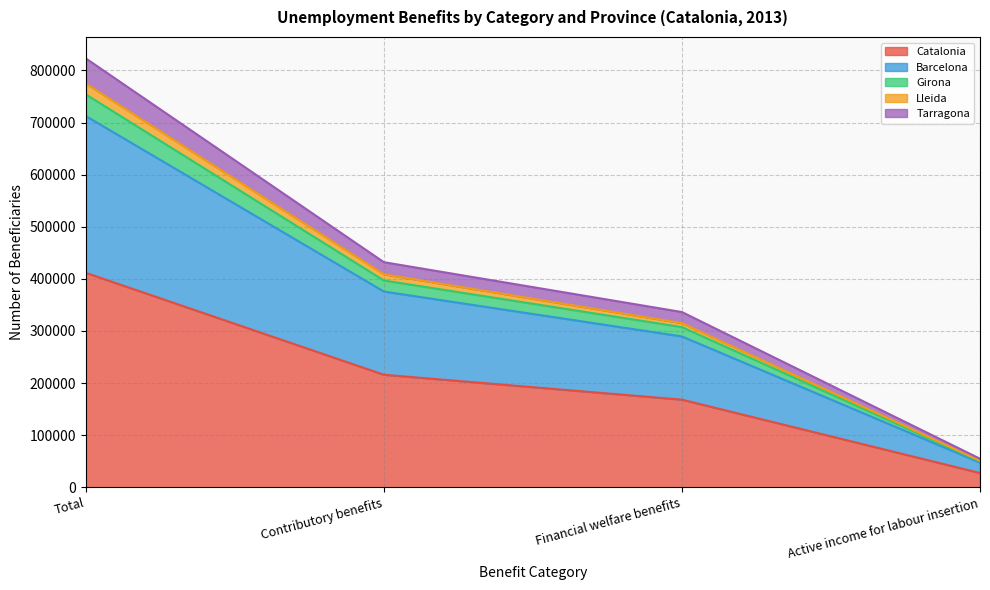

What is the minimum value shown in the chart?

27400